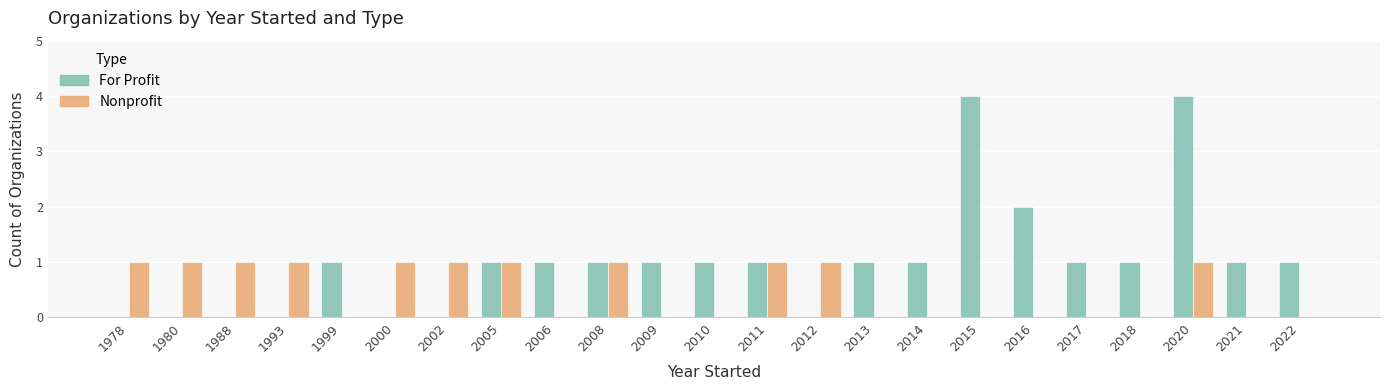

Reading right to left, transcribe all the data shown in this chart.

For Profit: 1	1	4	1	1	2	4	1	1	0	1	1	1	1	1	1	0	0	1	0	0	0	0
Nonprofit: 0	0	1	0	0	0	0	0	0	1	1	0	0	1	0	1	1	1	0	1	1	1	1